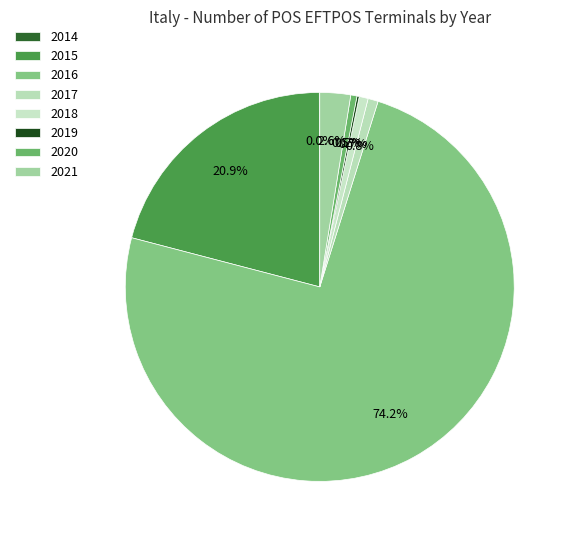

Approximately how many times larger is the value at 2020 compared to 2019?

2.8